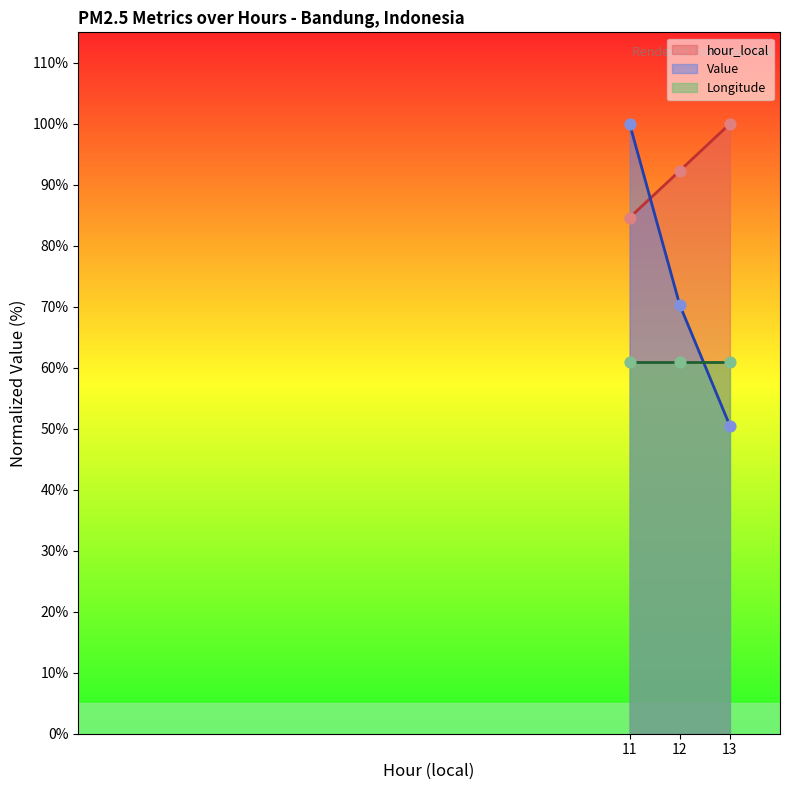

Which series has the largest total across all categories?

hour_local line